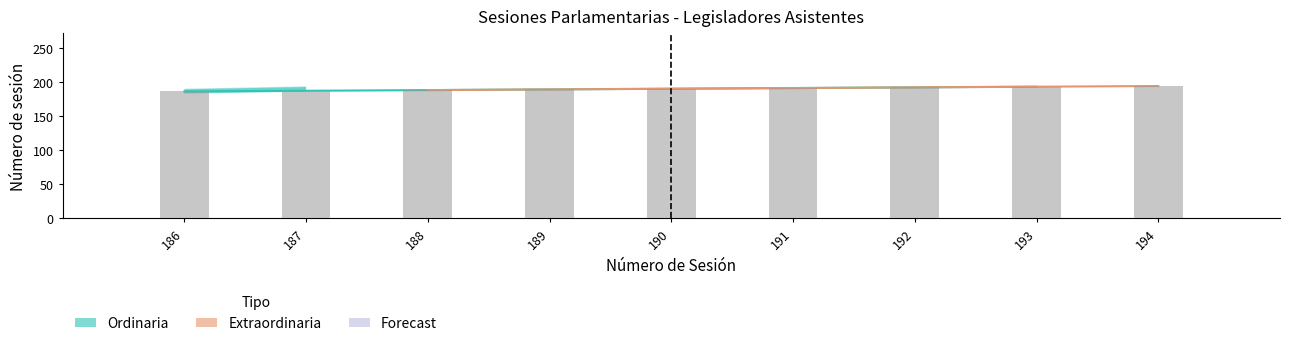

Which has a higher value, 189 or 188?

189